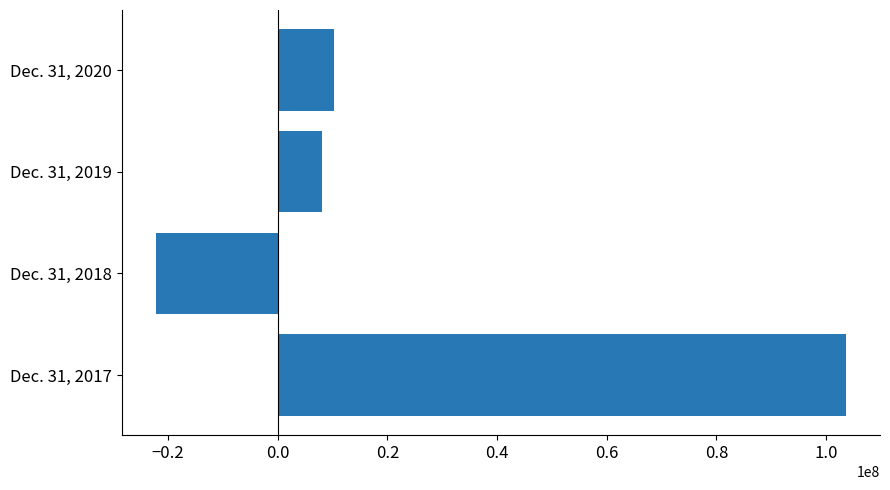

What is the difference between the second highest and minimum values?

32438880